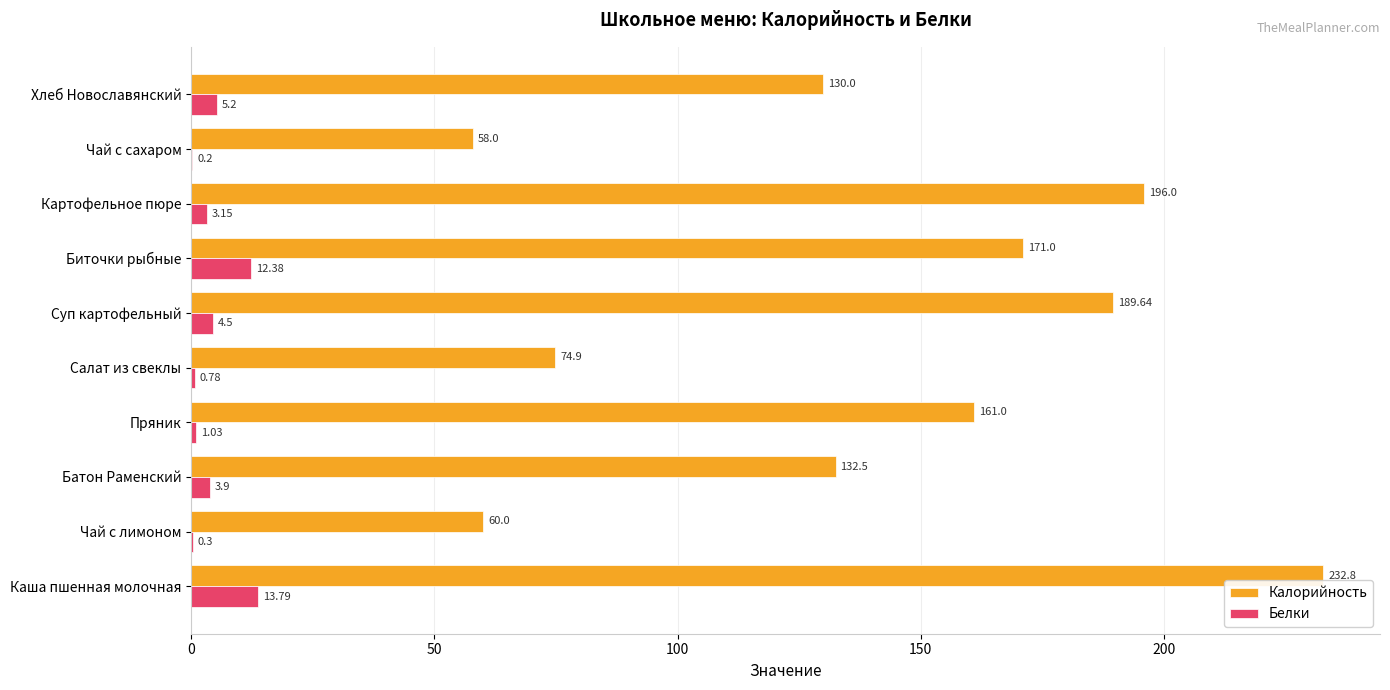

Where is Калорийность nearest to the value 145?

Батон Раменский